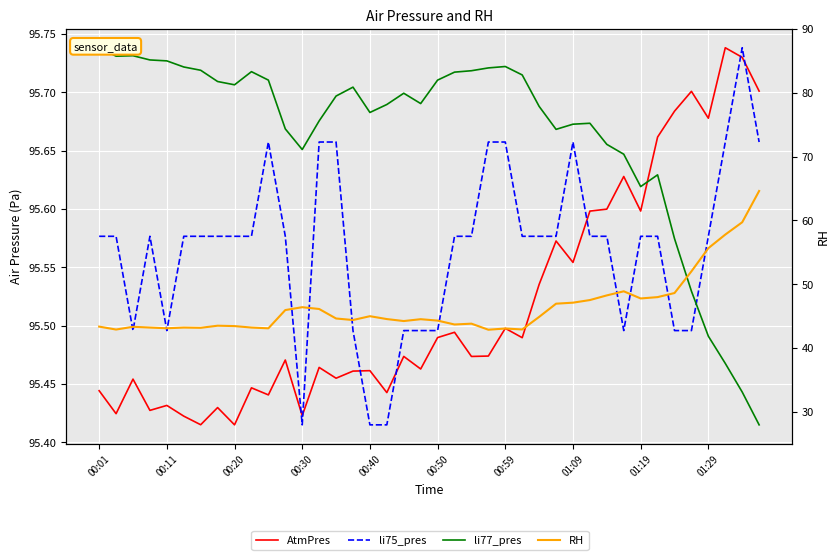

How many li75_pres values are between 95 and 96?

40